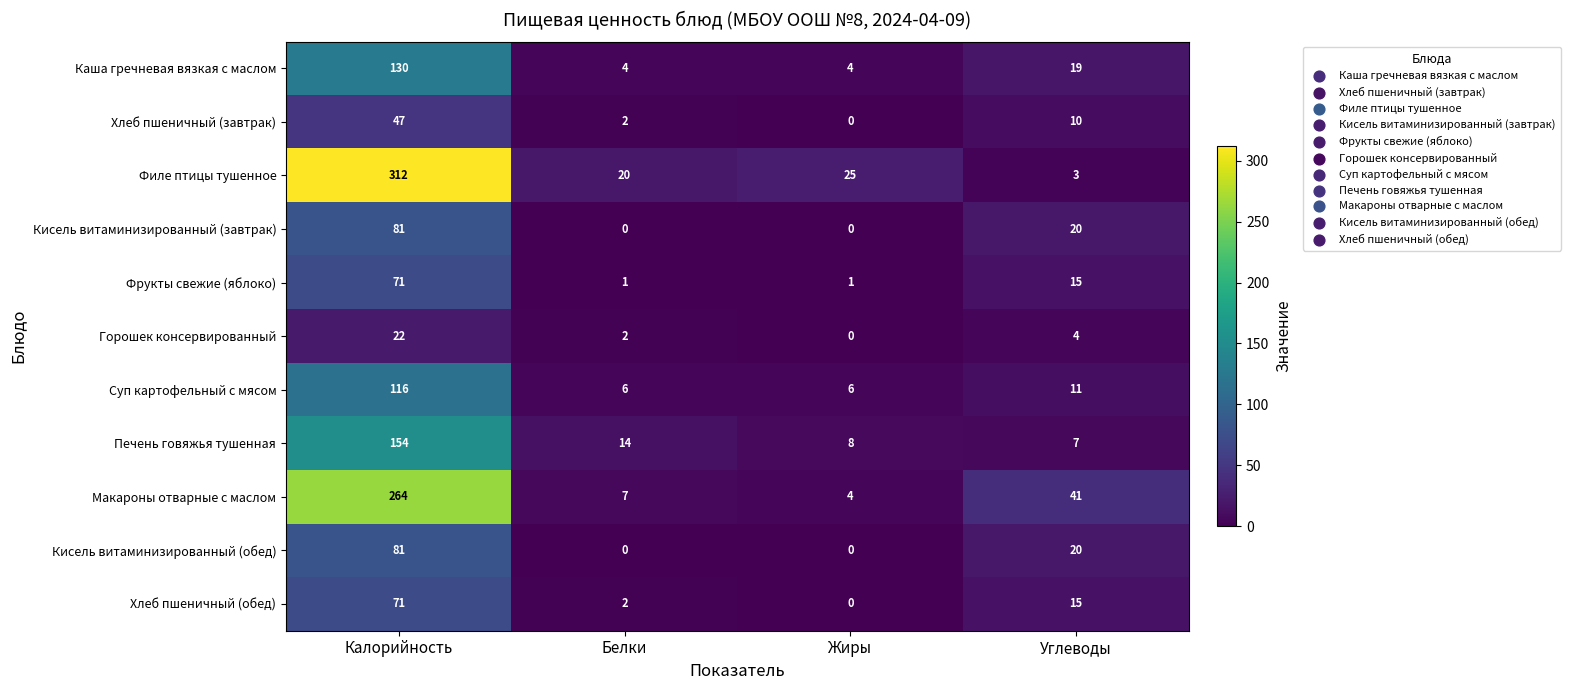

Rank the categories by Макароны отварные с маслом value from lowest to highest.

Жиры, Белки, Углеводы, Калорийность